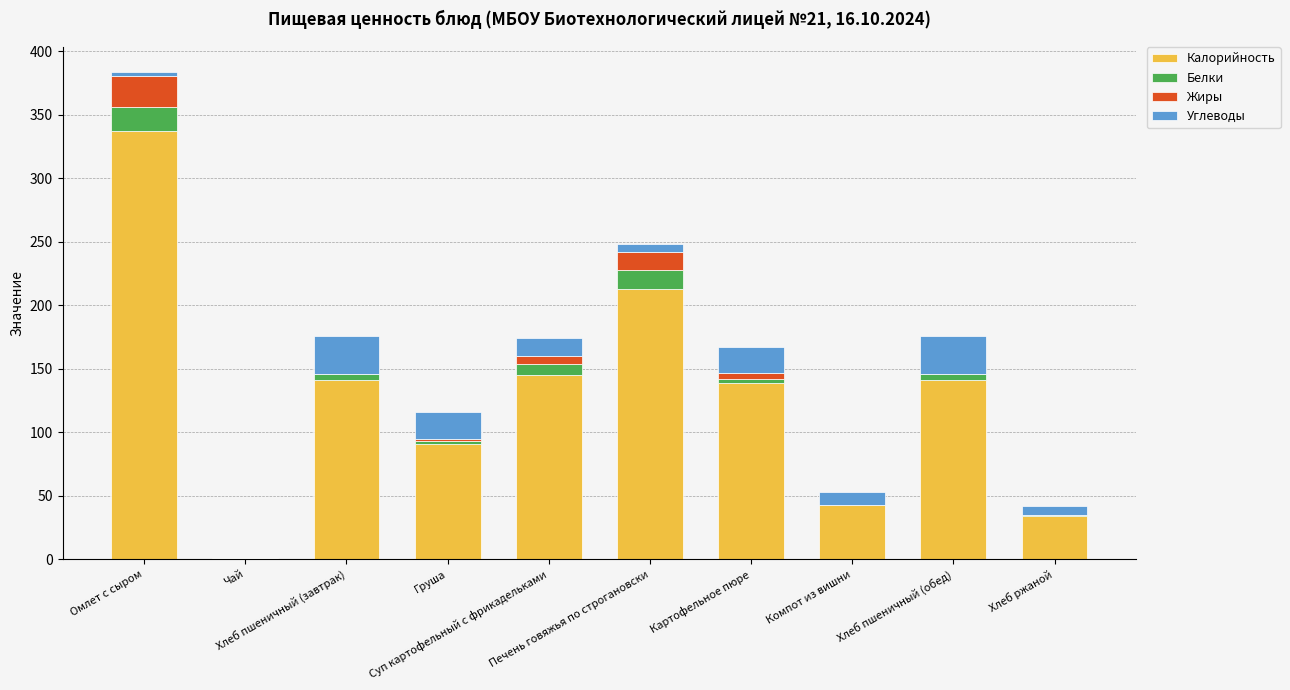

What is the label of the 6th bar from the right?

Суп картофельный с фрикадельками